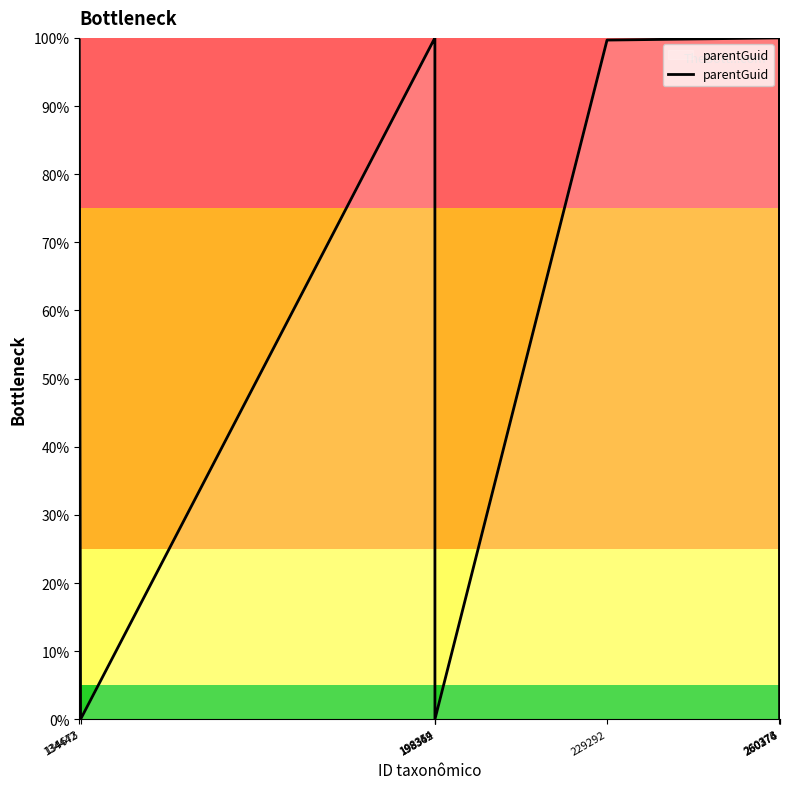

How many categories are shown in the chart?

9